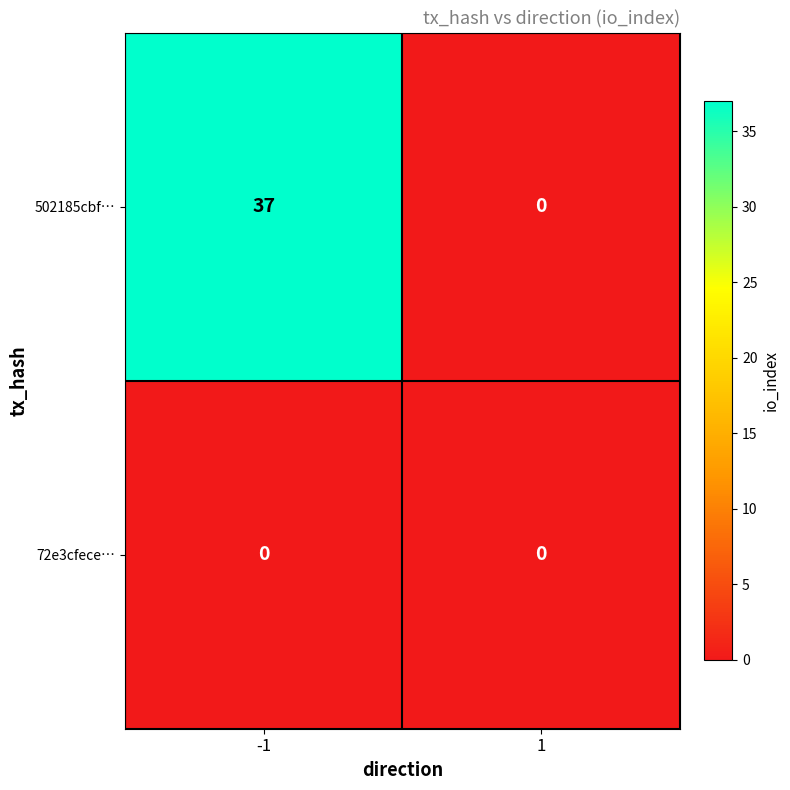

Which series has the largest total across all categories?

502185cbf…